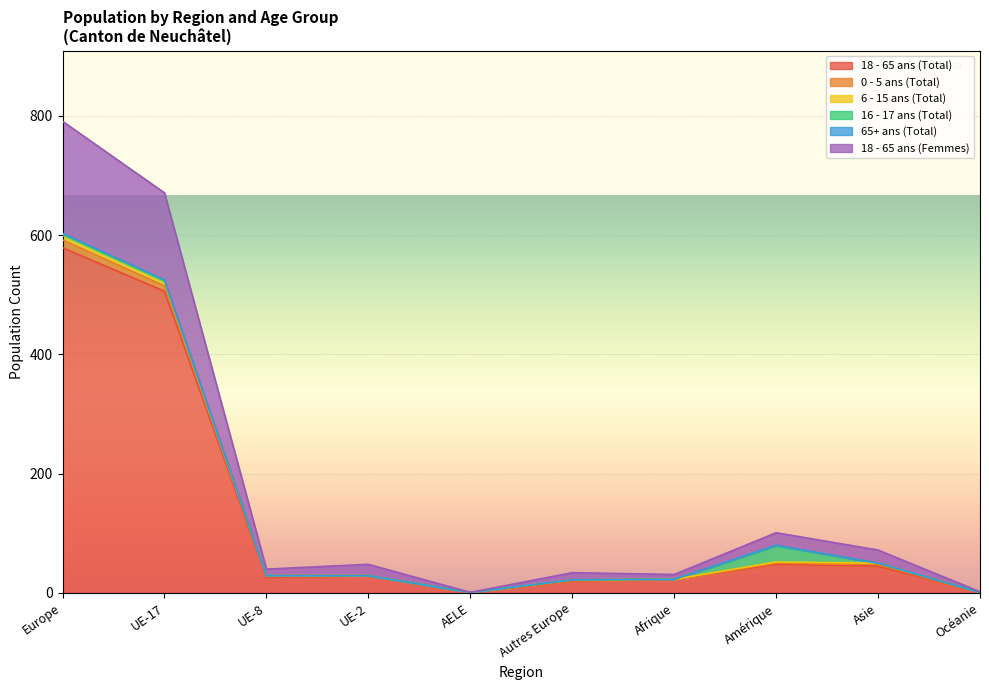

True or false: 18 - 65 ans (Total) has a value of 220 at UE-17.

False